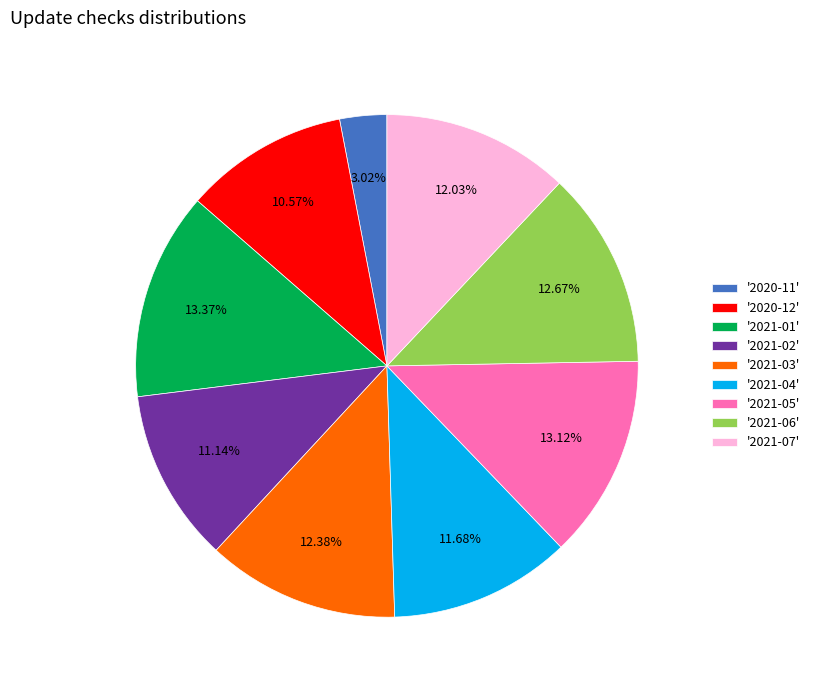

Approximately how many times larger is the value at '2020-12' compared to '2021-05'?

0.8